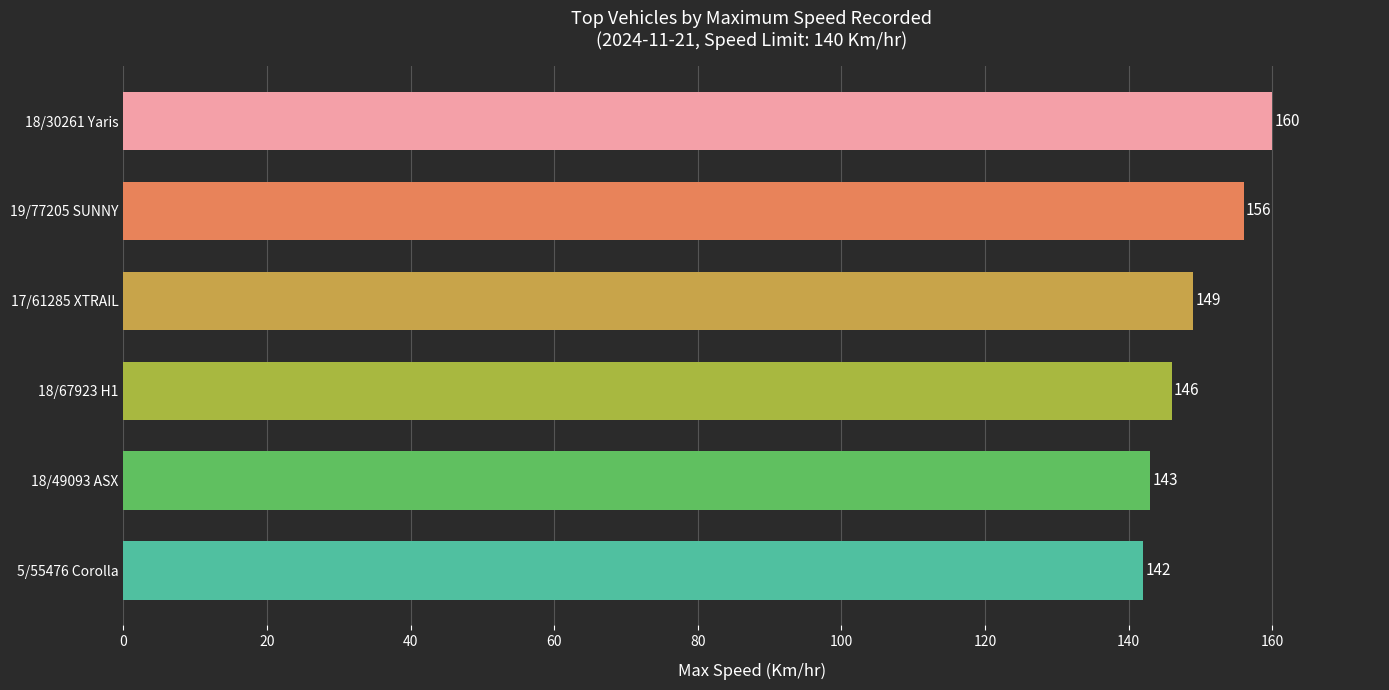

The chart shows a value of 142 at 5/55476 Corolla. True or false?

True